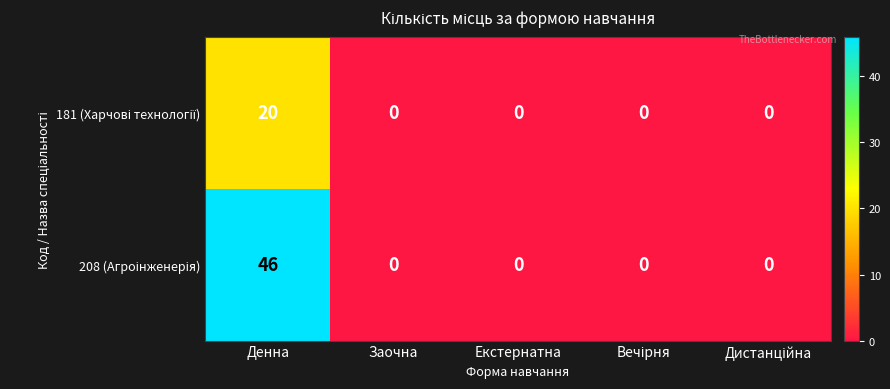

Which category has the highest value across all series?

Денна